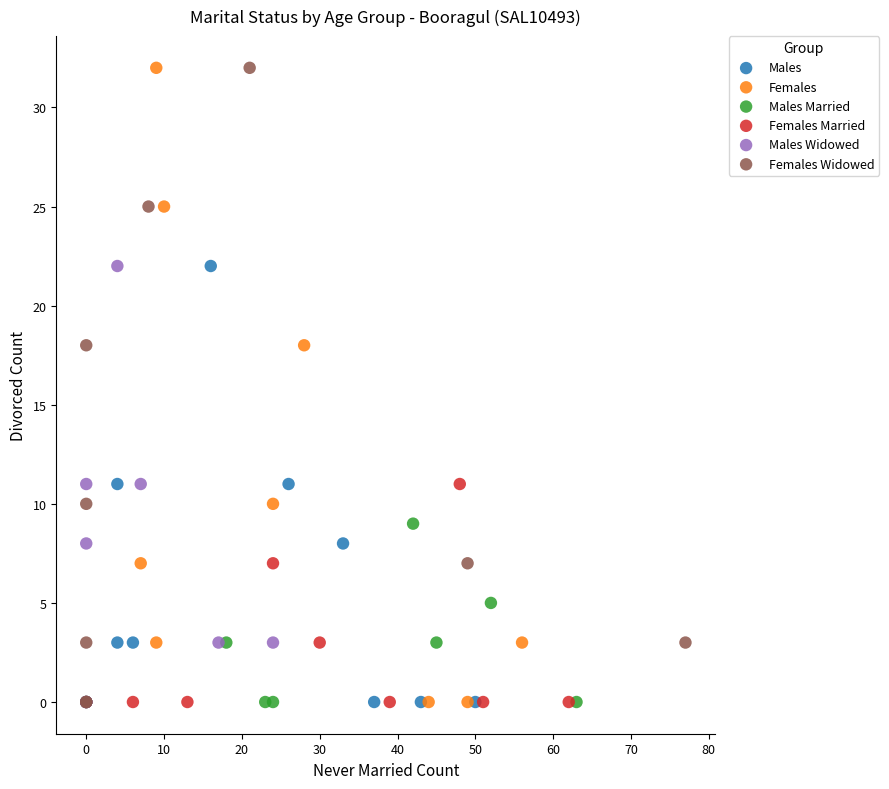

What are all the series names shown in the legend?

Males, Females, Males Married, Females Married, Males Widowed, Females Widowed